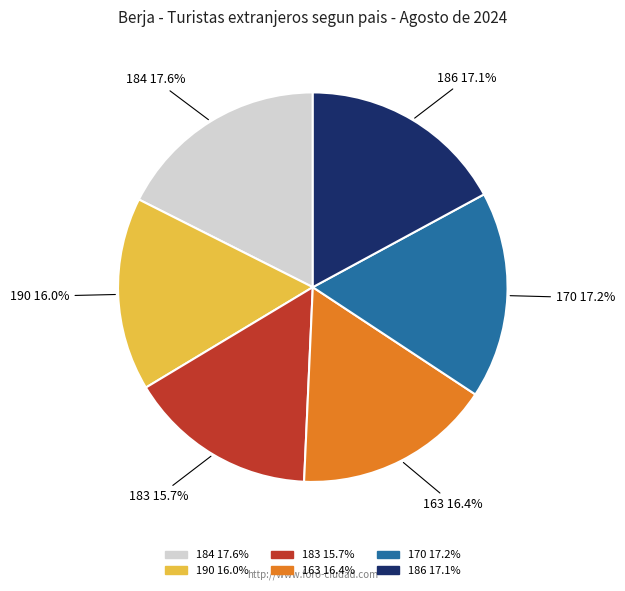

How many slices are in this pie chart?

6